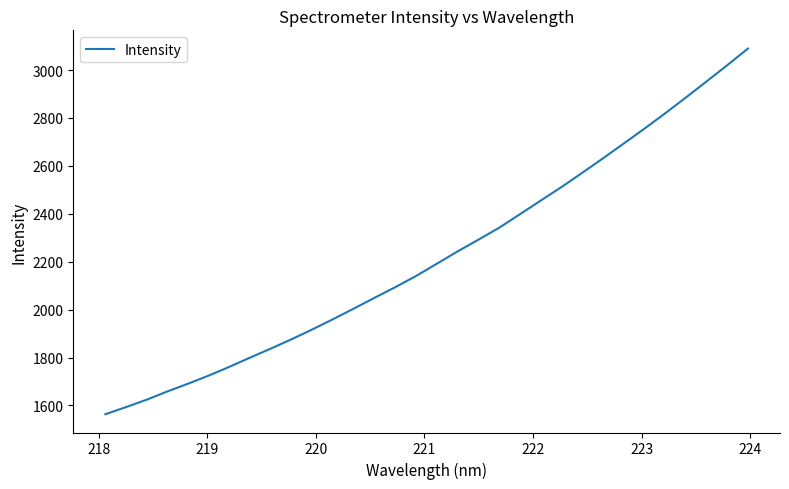

What is the greatest value displayed?

3089.6